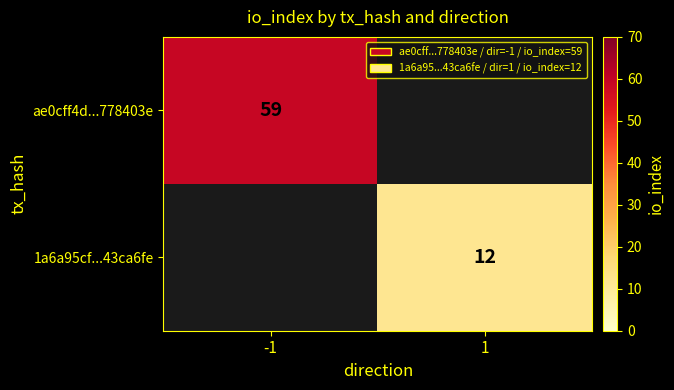

The 1a6a95cf...43ca6fe series shows 12 at 1. True or false?

True